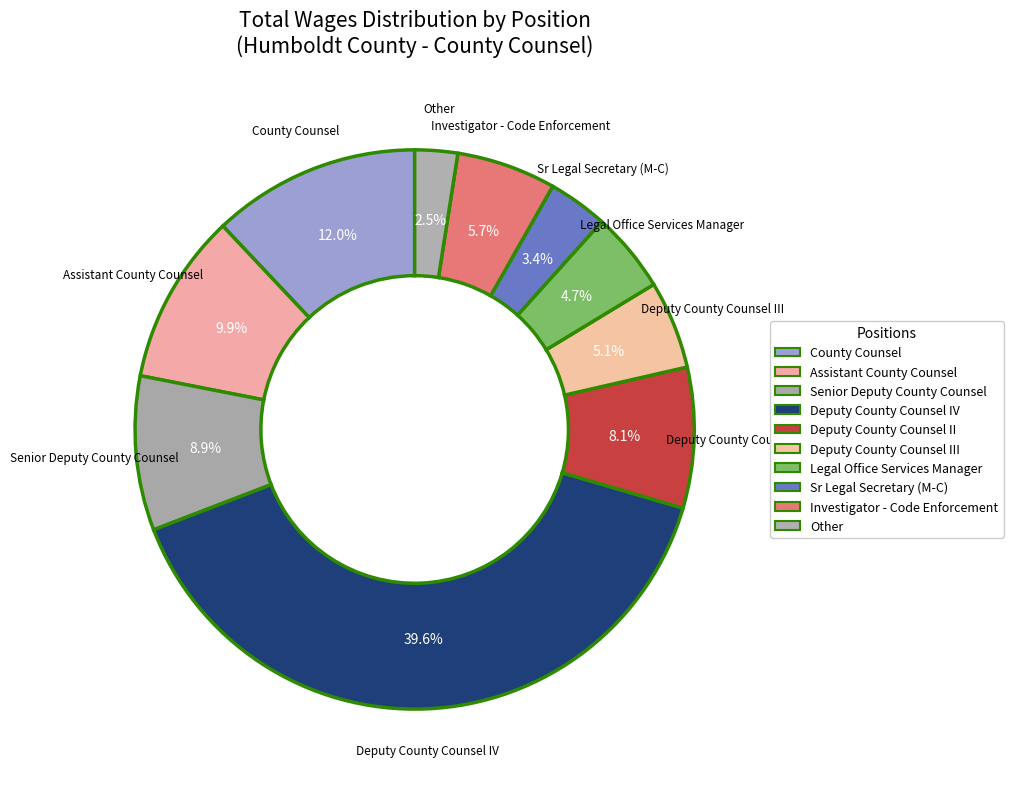

How many segments does this pie chart have?

10